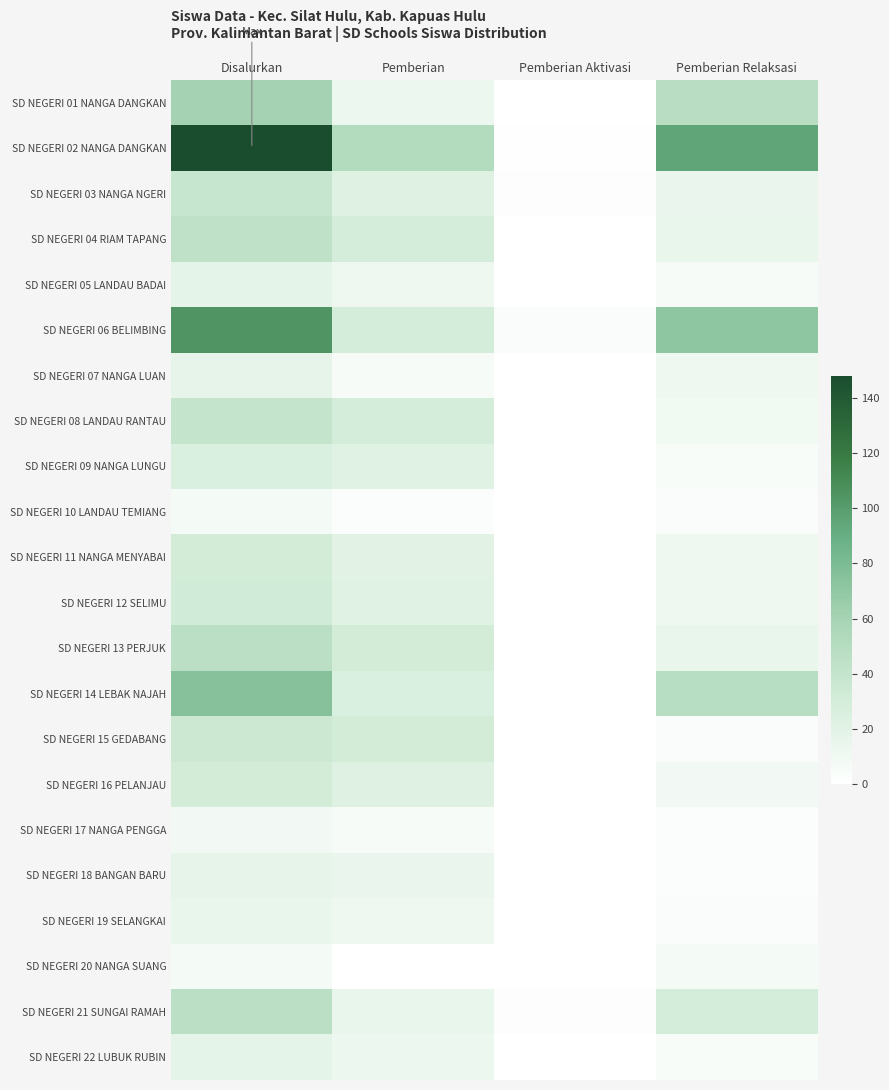

Count the number of categories in the chart.

4